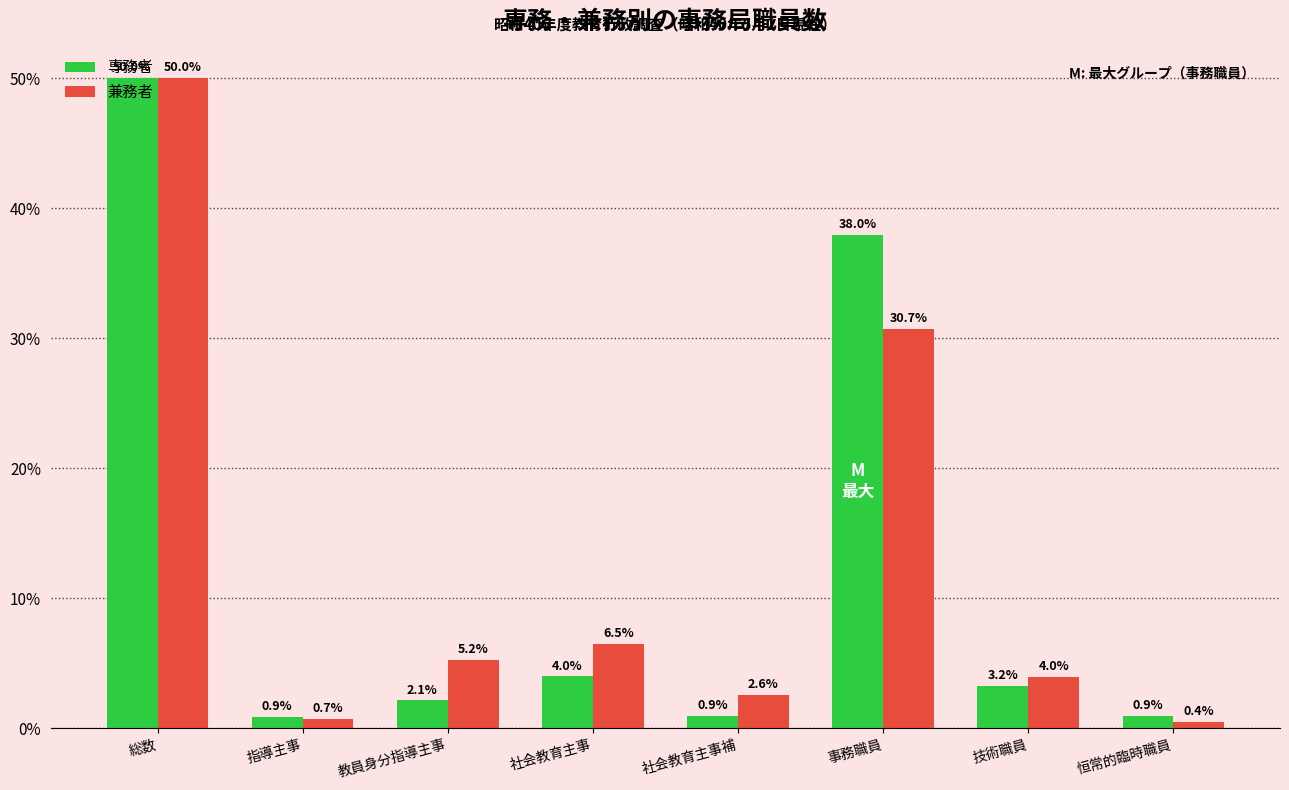

Reading left to right, what are all the values shown in this chart?

専務者: 50.0	0.9	2.1	4.0	0.9	38.0	3.2	0.9
兼務者: 50.0	0.7	5.2	6.5	2.6	30.7	4.0	0.4